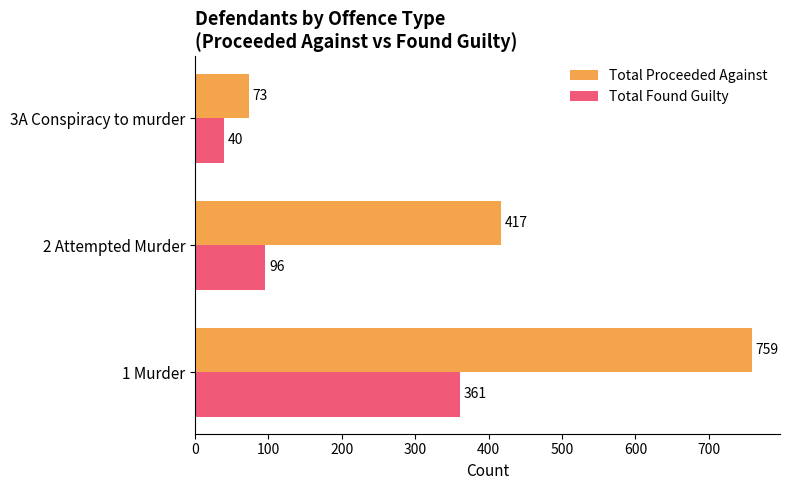

What are all the series names shown in the legend?

Total Proceeded Against, Total Found Guilty